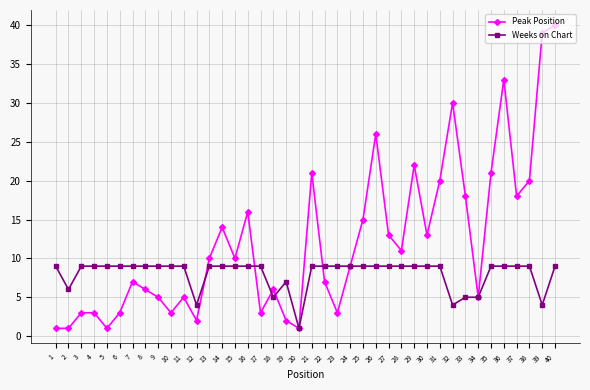

Between which two adjacent categories do Peak Position and Weeks on Chart first intersect?

12 and 13